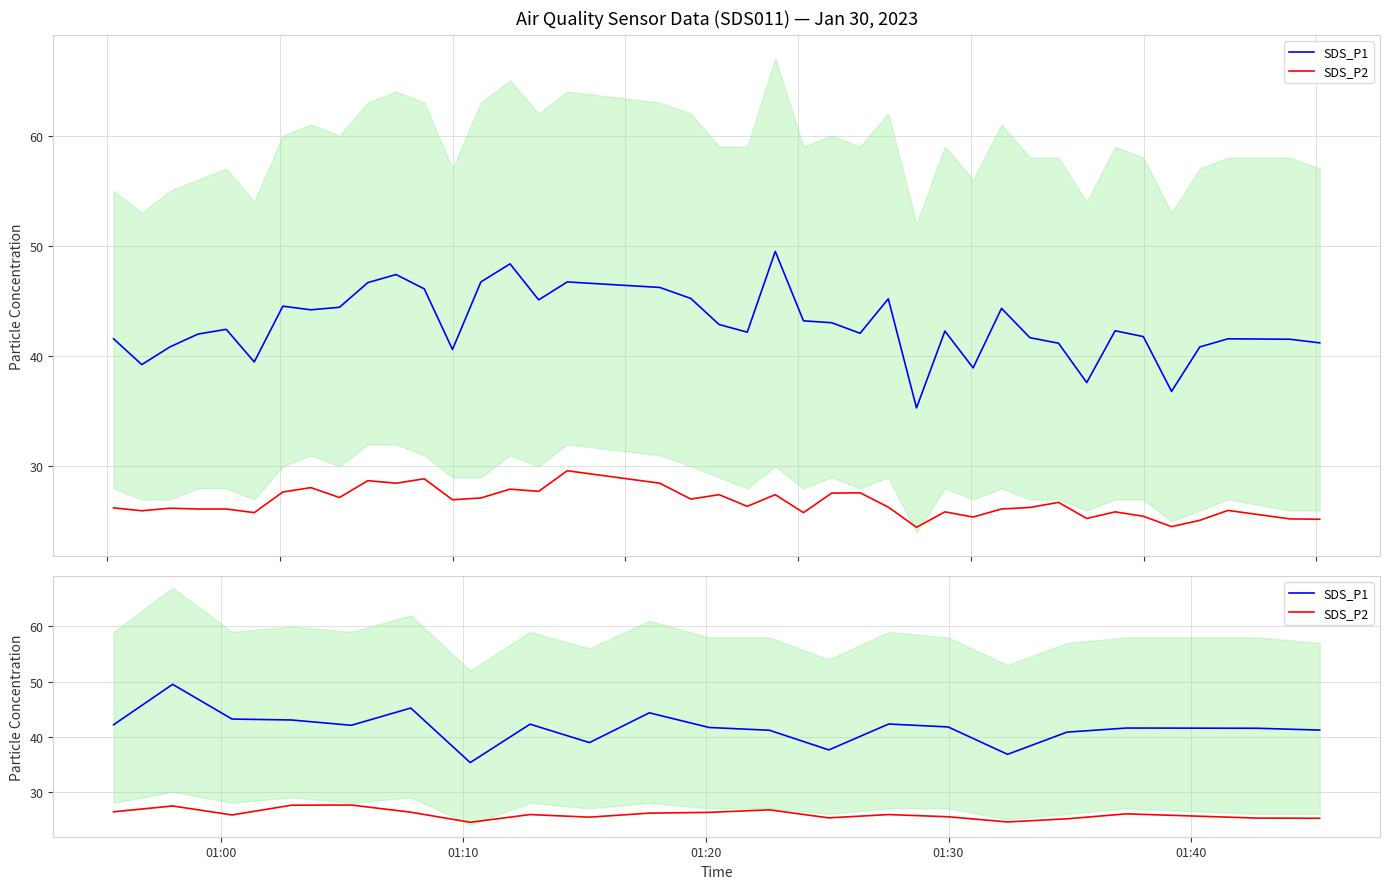

What is the maximum value shown in the chart?

49.5